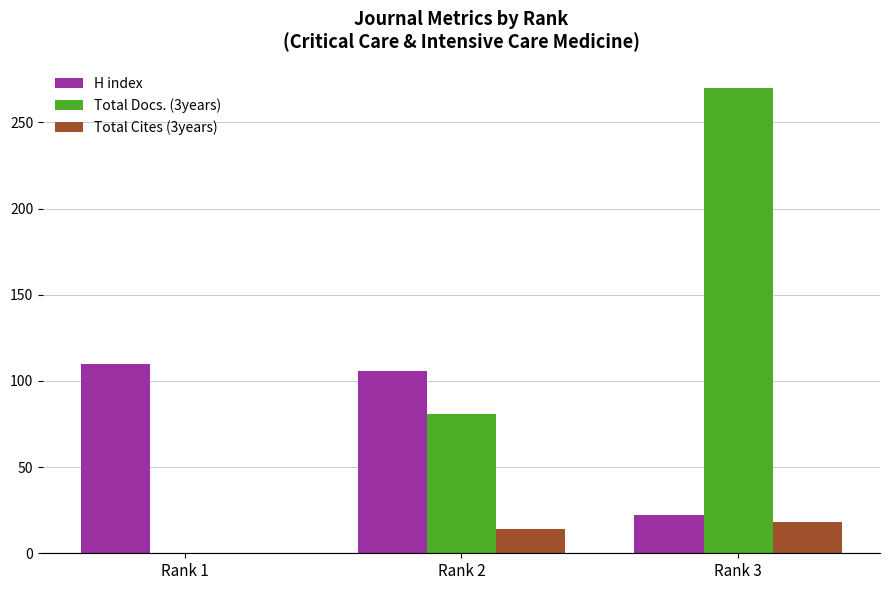

What is the sum of all Total Docs. (3years) values?

351